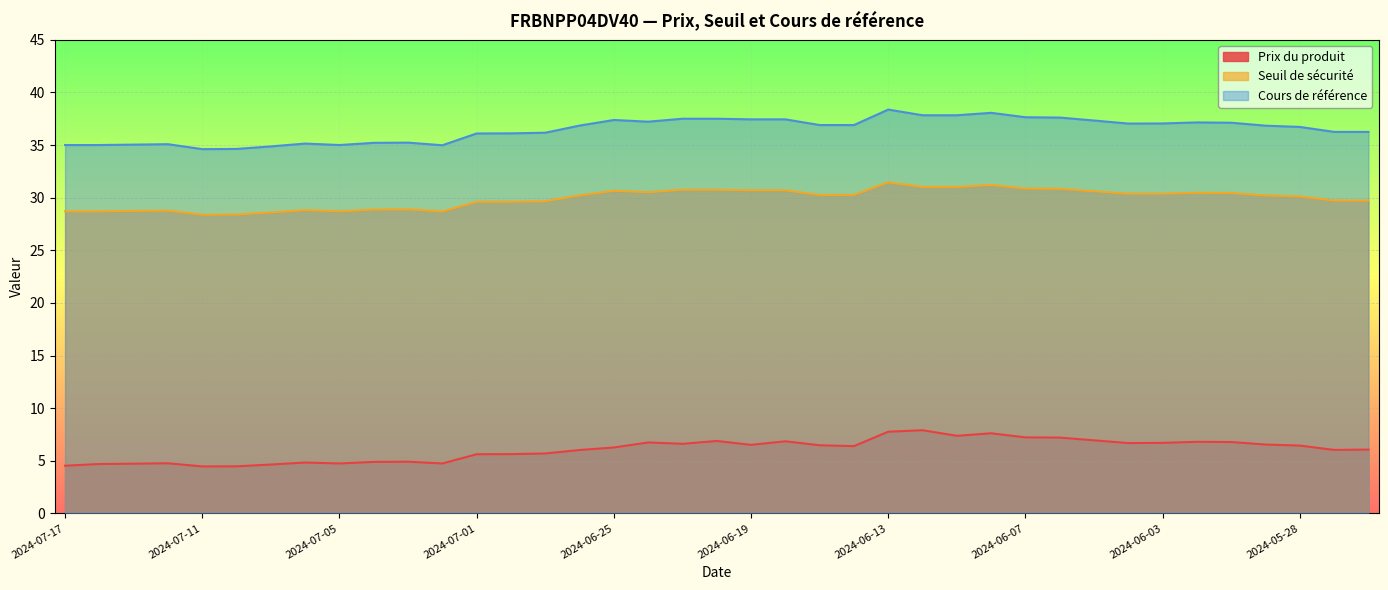

Reading left to right, what are all the values shown in this chart?

Prix du produit: 2024-07-17=4.5	2024-07-16=4.7	2024-07-15=4.7	2024-07-12=4.8	2024-07-11=4.5	2024-07-10=4.5	2024-07-09=4.6	2024-07-08=4.8	2024-07-05=4.7	2024-07-04=4.9	2024-07-03=4.9	2024-07-02=4.7	2024-07-01=5.6	2024-06-28=5.6	2024-06-27=5.7	2024-06-26=6.0	2024-06-25=6.3	2024-06-24=6.7	2024-06-21=6.6	2024-06-20=6.9	2024-06-19=6.5	2024-06-18=6.8	2024-06-17=6.5	2024-06-14=6.4	2024-06-13=7.8	2024-06-12=7.9	2024-06-11=7.4	2024-06-10=7.6	2024-06-07=7.2	2024-06-06=7.2	2024-06-05=6.9	2024-06-04=6.7	2024-06-03=6.7	2024-05-31=6.8	2024-05-30=6.8	2024-05-29=6.5	2024-05-28=6.4	2024-05-27=6.0	2024-05-24=6.1
Seuil de sécurité: 2024-07-17=28.7	2024-07-16=28.7	2024-07-15=28.7	2024-07-12=28.8	2024-07-11=28.4	2024-07-10=28.4	2024-07-09=28.6	2024-07-08=28.8	2024-07-05=28.7	2024-07-04=28.9	2024-07-03=28.9	2024-07-02=28.7	2024-07-01=29.6	2024-06-28=29.6	2024-06-27=29.7	2024-06-26=30.2	2024-06-25=30.7	2024-06-24=30.5	2024-06-21=30.8	2024-06-20=30.8	2024-06-19=30.7	2024-06-18=30.7	2024-06-17=30.3	2024-06-14=30.3	2024-06-13=31.5	2024-06-12=31.0	2024-06-11=31.0	2024-06-10=31.2	2024-06-07=30.9	2024-06-06=30.8	2024-06-05=30.6	2024-06-04=30.4	2024-06-03=30.4	2024-05-31=30.5	2024-05-30=30.4	2024-05-29=30.2	2024-05-28=30.1	2024-05-27=29.7	2024-05-24=29.7
Cours de référence: 2024-07-17=35.0	2024-07-16=35.0	2024-07-15=35.0	2024-07-12=35.1	2024-07-11=34.6	2024-07-10=34.6	2024-07-09=34.9	2024-07-08=35.1	2024-07-05=35.0	2024-07-04=35.2	2024-07-03=35.2	2024-07-02=35.0	2024-07-01=36.1	2024-06-28=36.1	2024-06-27=36.2	2024-06-26=36.9	2024-06-25=37.4	2024-06-24=37.2	2024-06-21=37.5	2024-06-20=37.5	2024-06-19=37.4	2024-06-18=37.4	2024-06-17=36.9	2024-06-14=36.9	2024-06-13=38.4	2024-06-12=37.8	2024-06-11=37.8	2024-06-10=38.1	2024-06-07=37.6	2024-06-06=37.6	2024-06-05=37.3	2024-06-04=37.0	2024-06-03=37.0	2024-05-31=37.1	2024-05-30=37.1	2024-05-29=36.8	2024-05-28=36.7	2024-05-27=36.2	2024-05-24=36.2